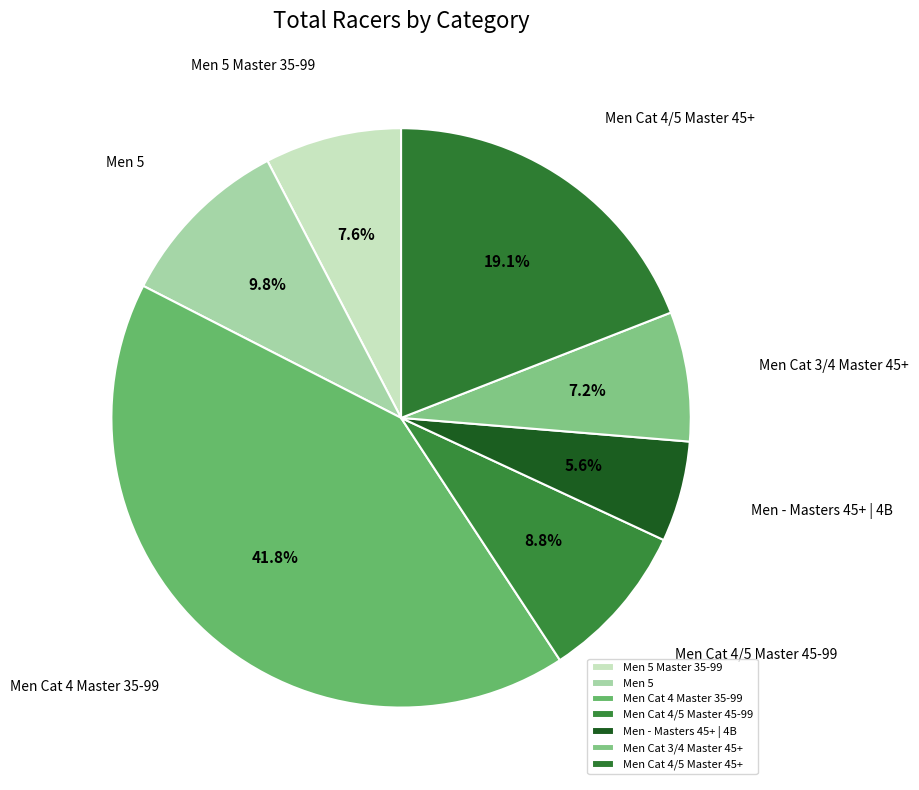

Does any single category account for the majority?

No